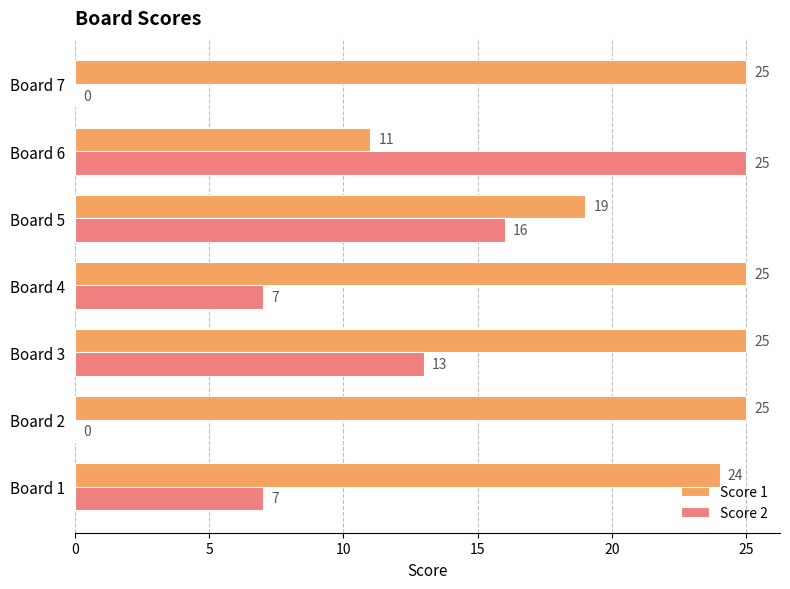

Is the value of Score 1 at Board 1 greater than the value of Score 2 at Board 7?

Yes